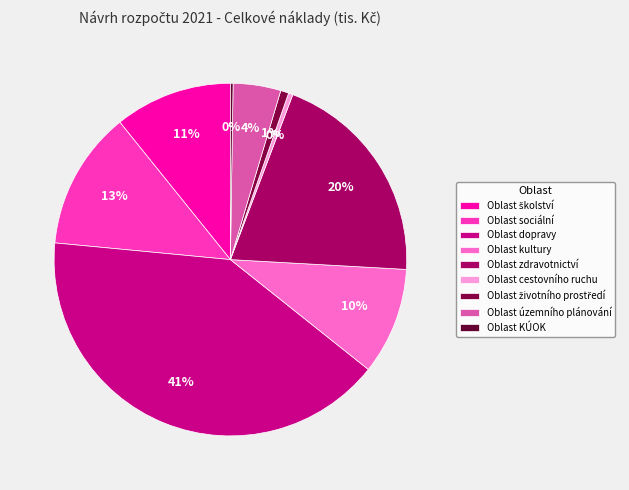

Is it true that Oblast KÚOK is 0% of the pie?

True